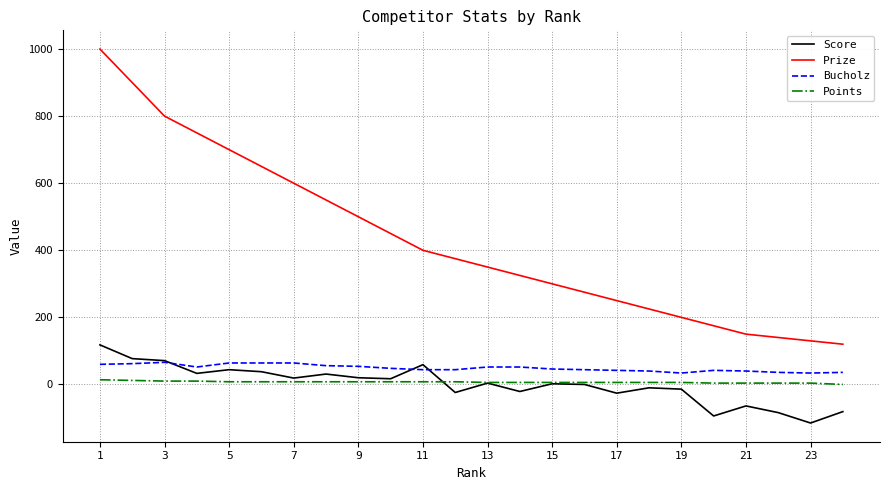

Which series has the largest total across all categories?

Prize